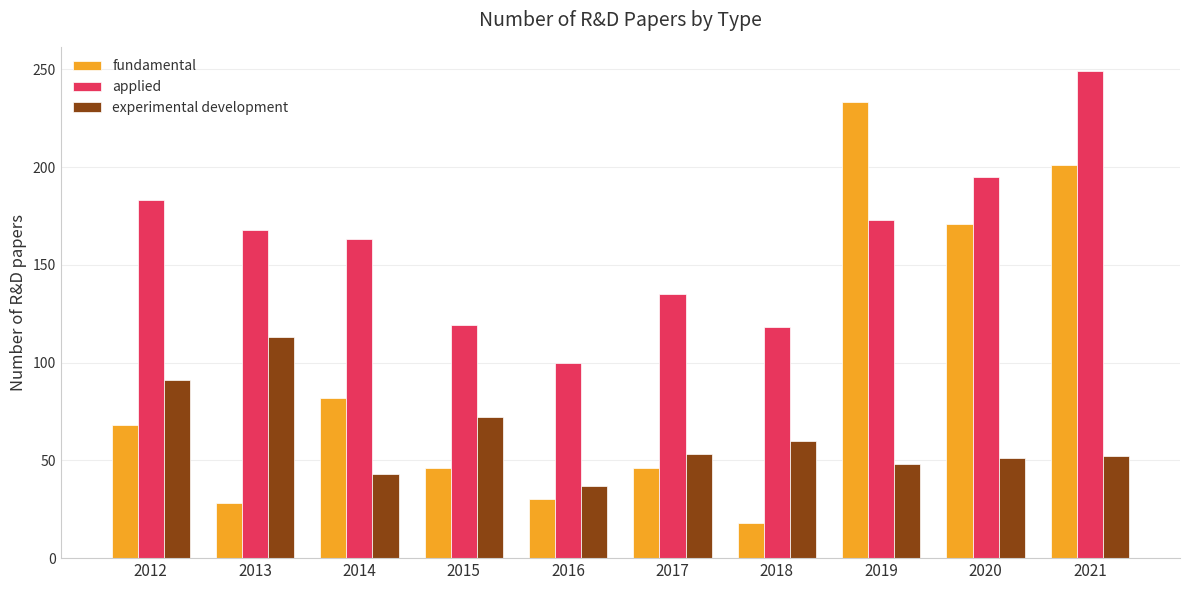

What is the total value across all series at 2016?

167